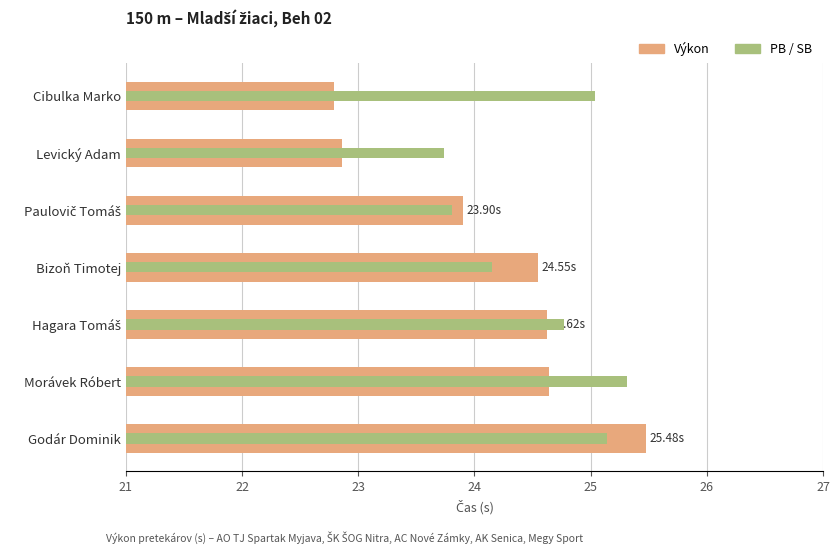

What is the sum of the PB values at Bizoň Timotej and Paulovič Tomáš?

48.0